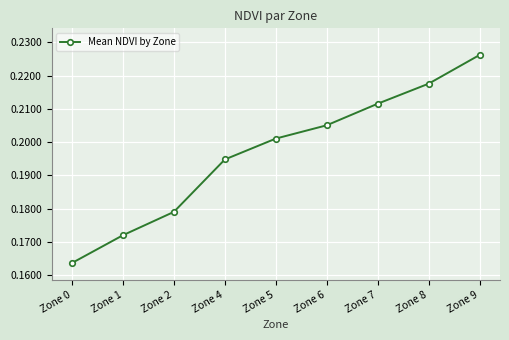

Which category has the highest value across all series?

Zone 9